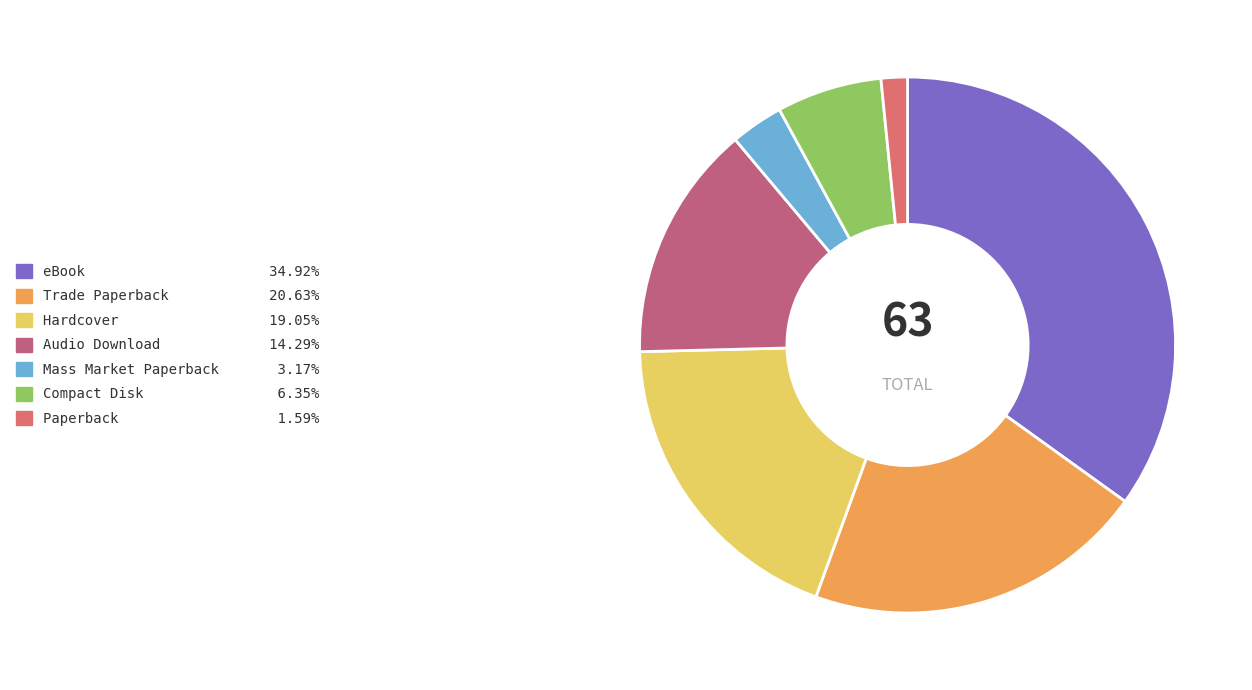

The Compact Disk slice represents 14% of the pie. True or false?

False